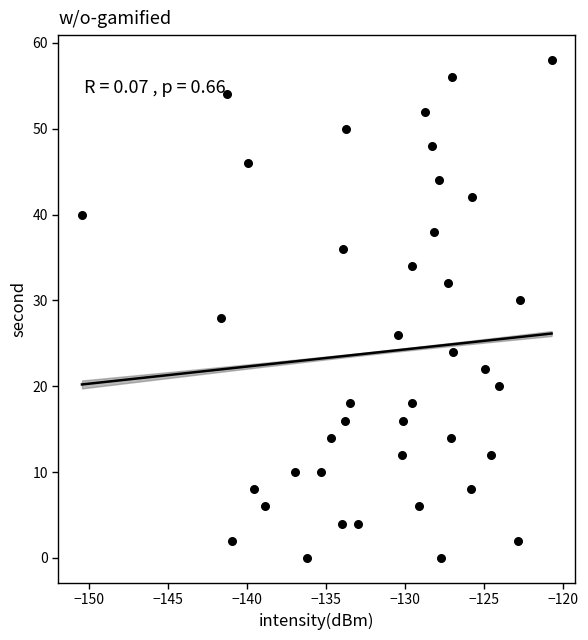

What is the range of Y values (max minus min)?

58